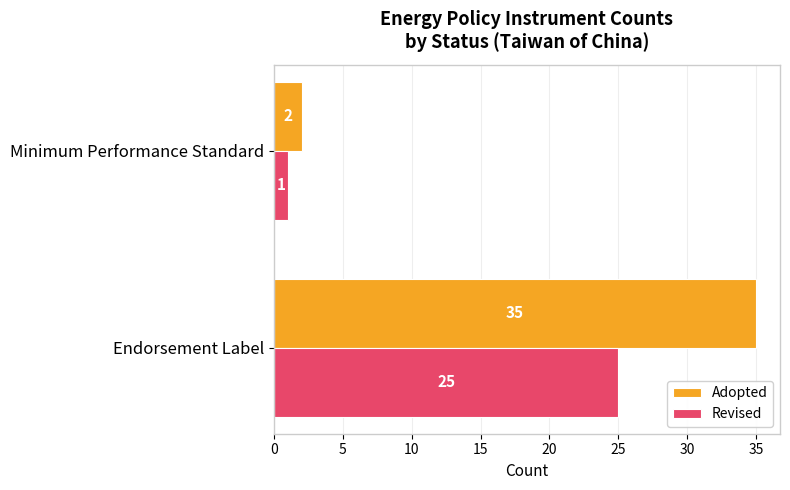

Where is Adopted nearest to the value 18?

Minimum Performance Standard